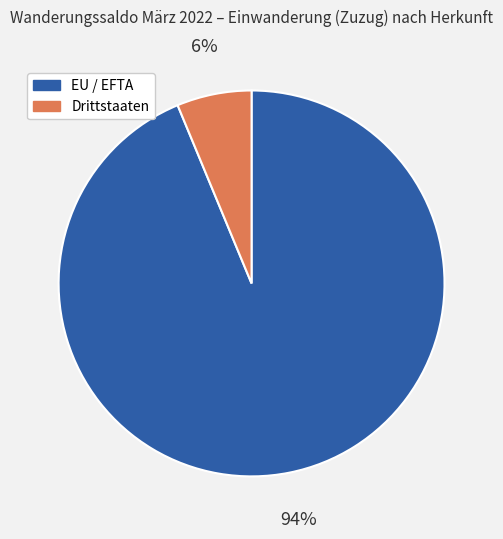

Which has a higher value, EU / EFTA or Drittstaaten?

EU / EFTA